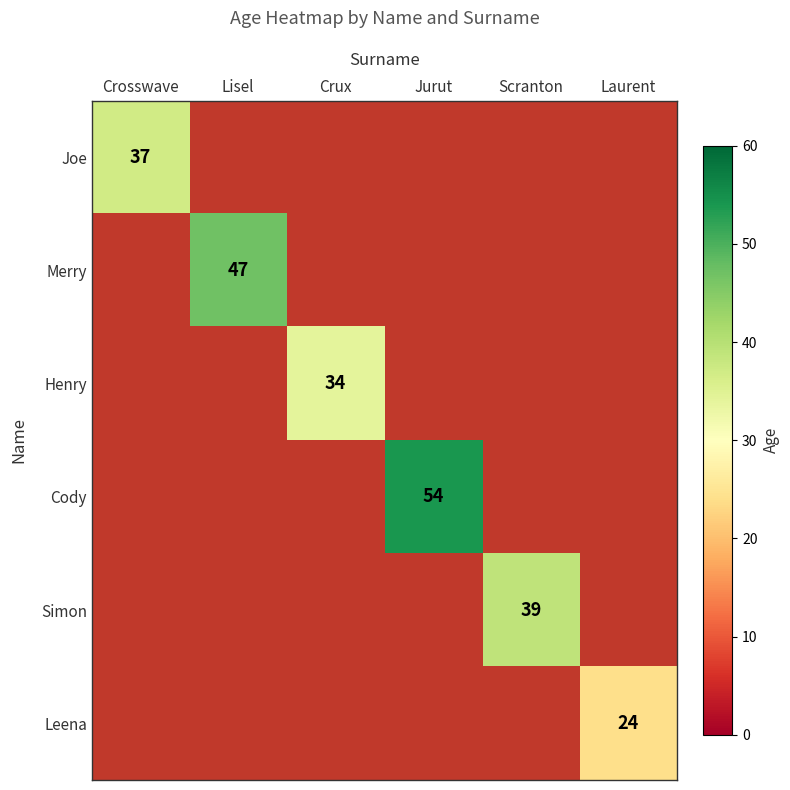

What value does the Simon series have at Scranton?

39.0